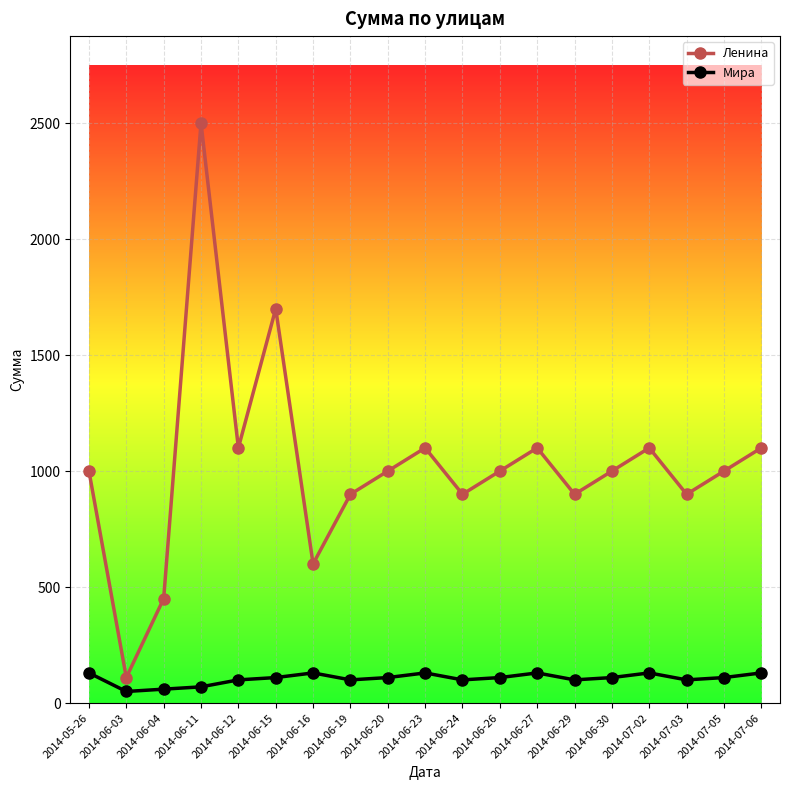

What is the minimum value for Мира?

50